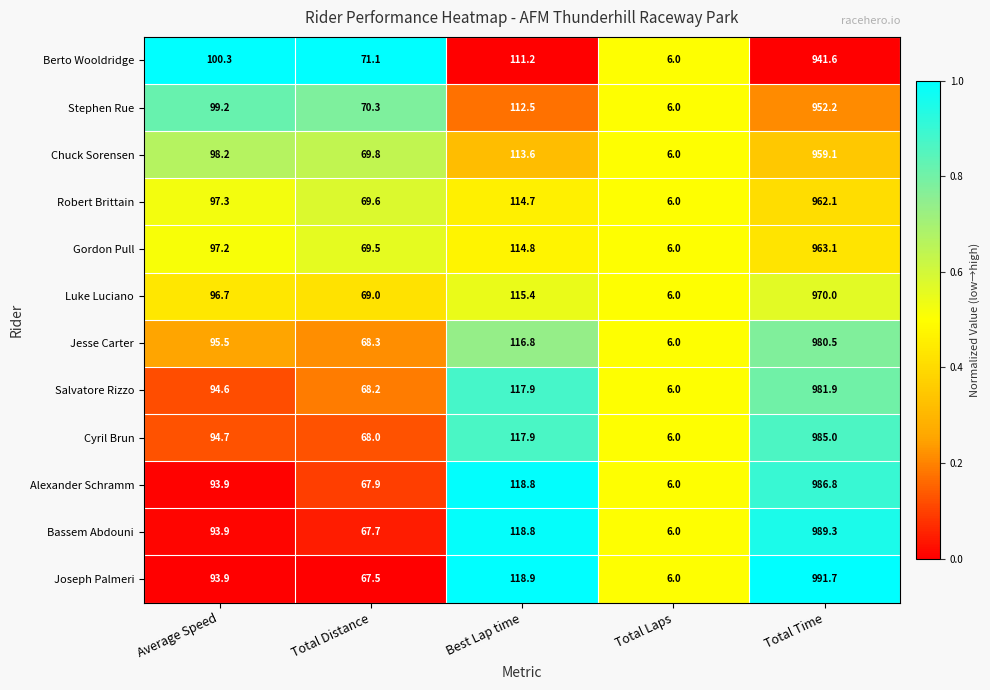

Rank the series by their maximum value, from lowest to highest.

Berto Wooldridge, Stephen Rue, Chuck Sorensen, Robert Brittain, Gordon Pull, Luke Luciano, Jesse Carter, Salvatore Rizzo, Cyril Brun, Alexander Schramm, Bassem Abdouni, Joseph Palmeri